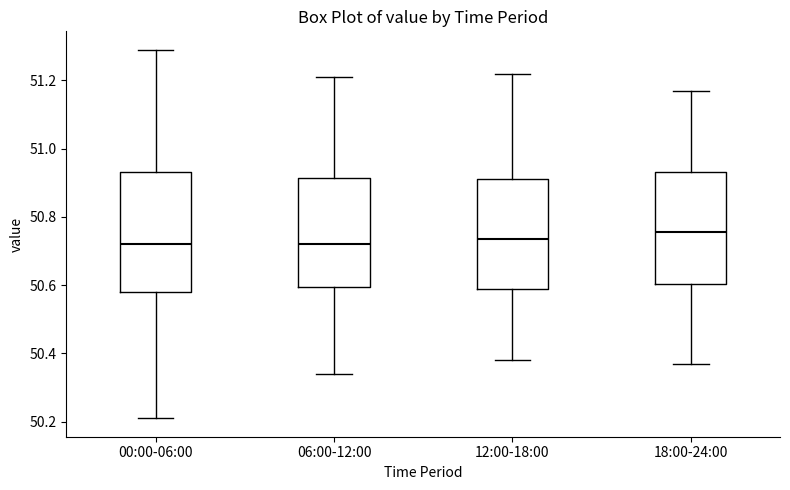

Which box's median line is the highest?

18:00-24:00